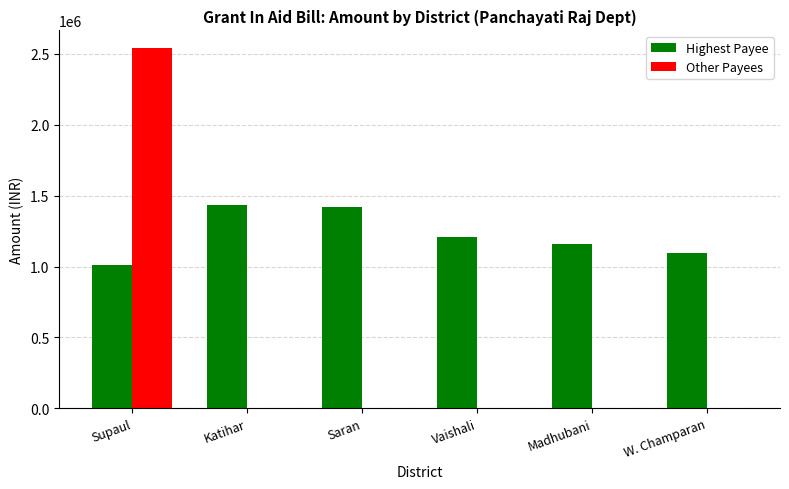

At which category is the sum across all series the highest?

Supaul